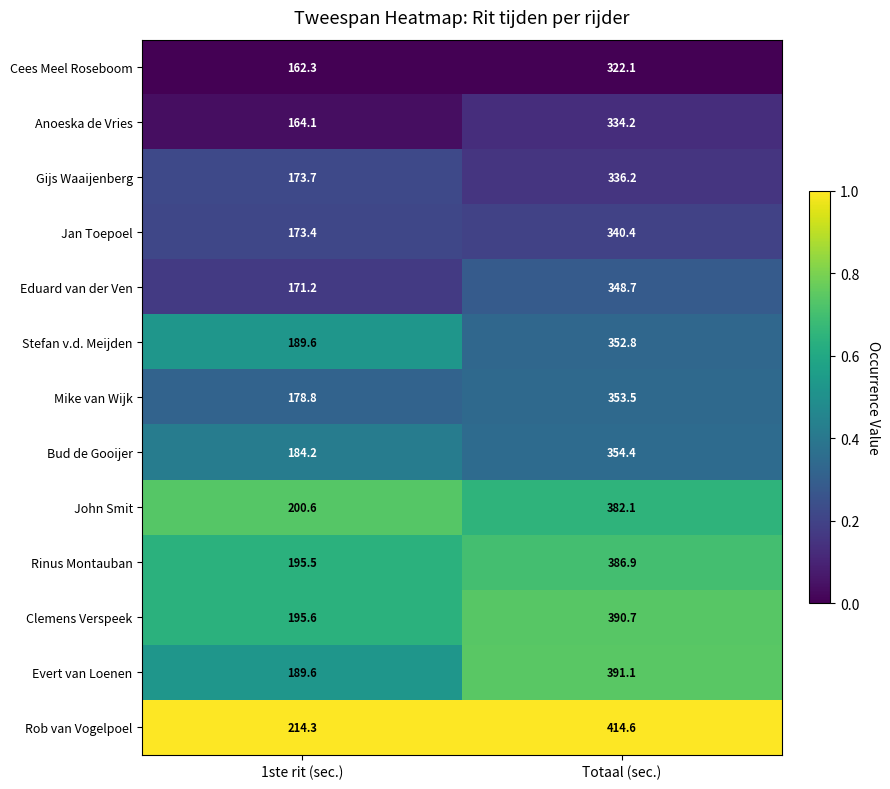

Count the number of data series in this chart.

13